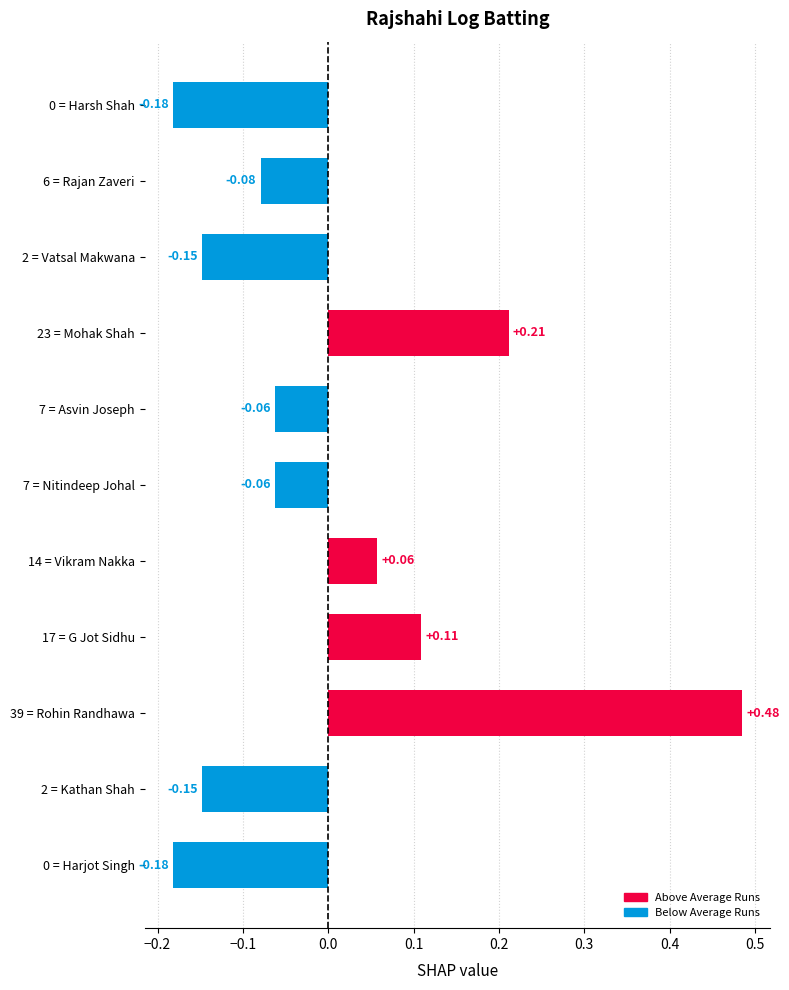

What is the difference between the second highest and second lowest values?

0.4